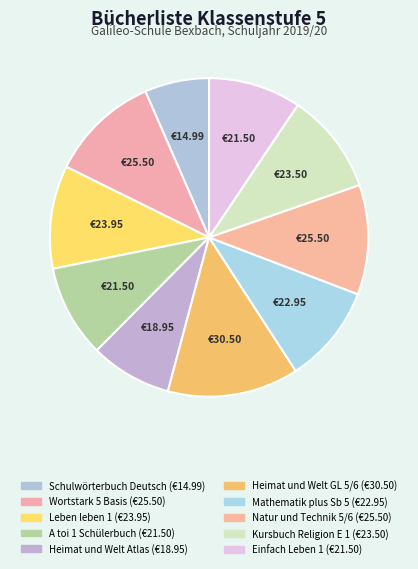

Count the number of slices in the pie.

10